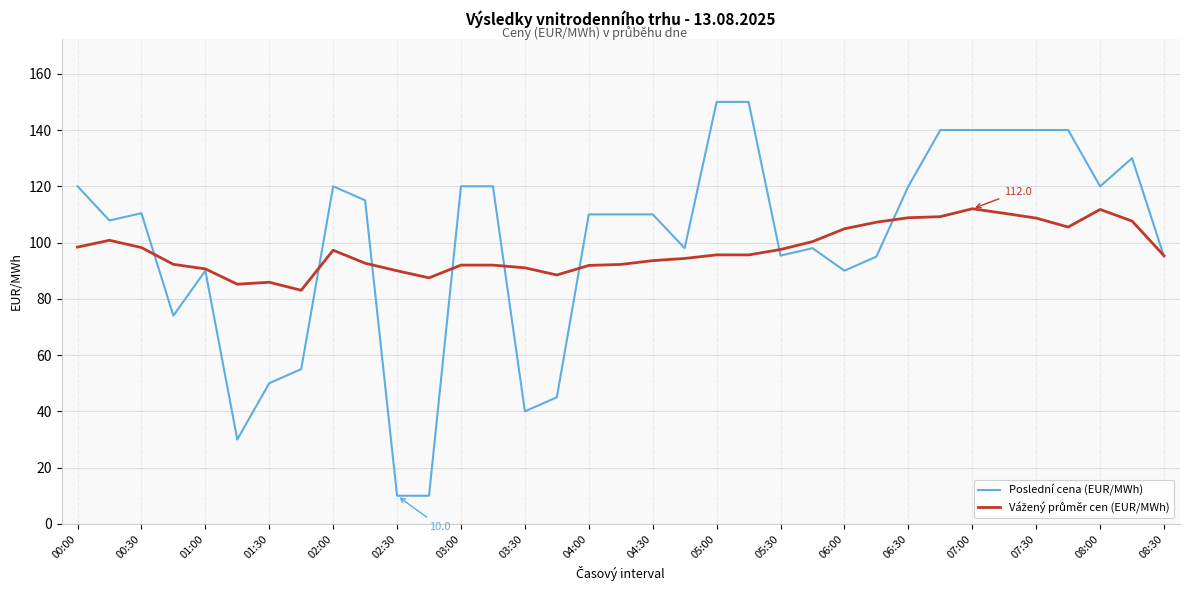

Which series has the largest range (max minus min)?

Poslední cena (EUR/MWh)